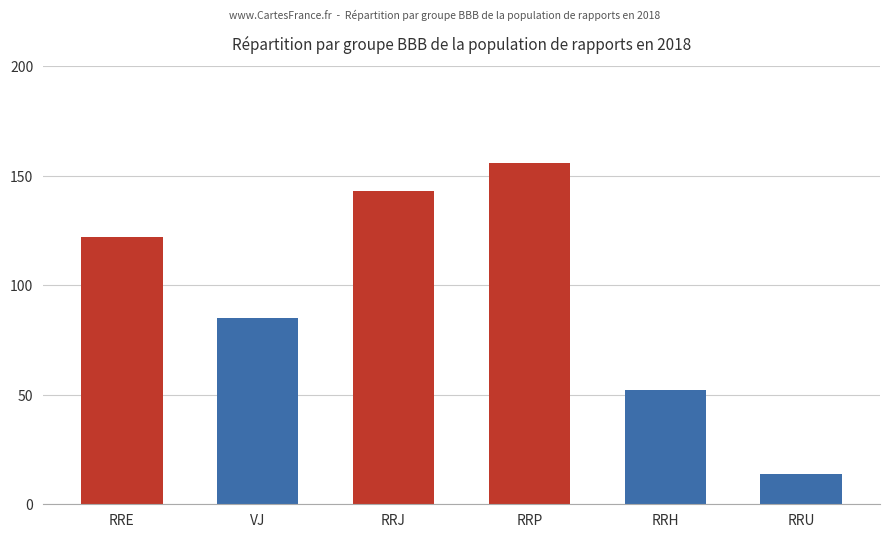

What is the label of the 2nd bar from the right?

RRH